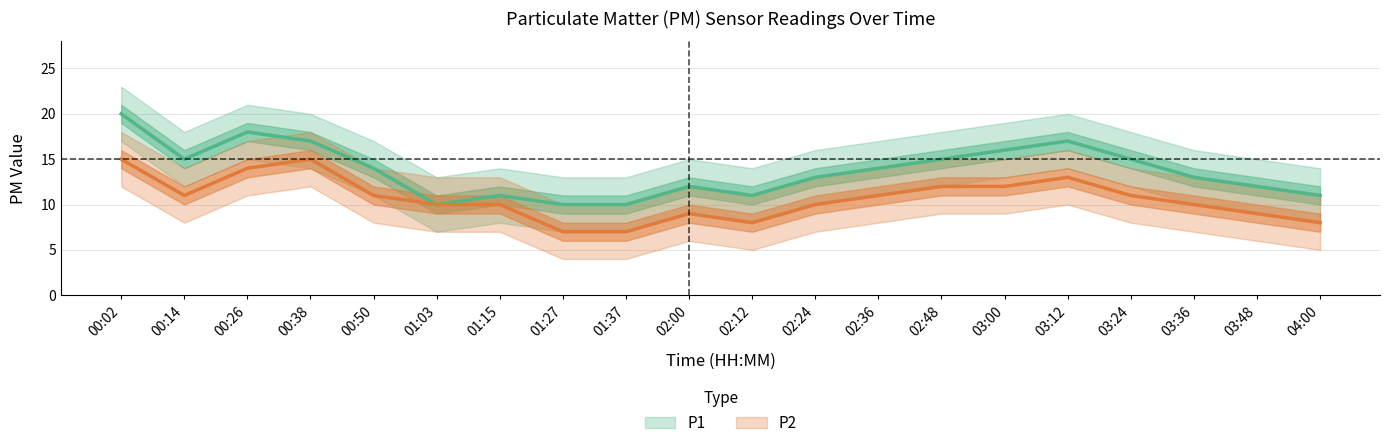

Rank the categories by P1 value from highest to lowest.

00:02, 00:26, 00:38, 03:12, 03:00, 00:14, 02:48, 03:24, 00:50, 02:36, 02:24, 03:36, 02:00, 03:48, 01:15, 02:12, 04:00, 01:03, 01:27, 01:37